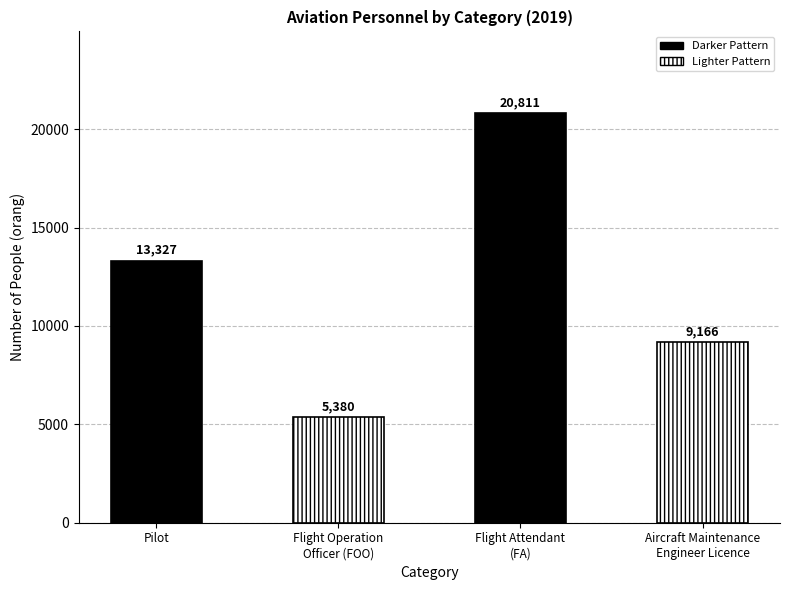

How many bars are there in total?

4